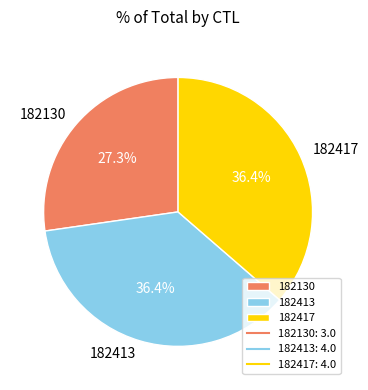

To the nearest percent, what is the combined percentage of 182130 and 182413?

64%